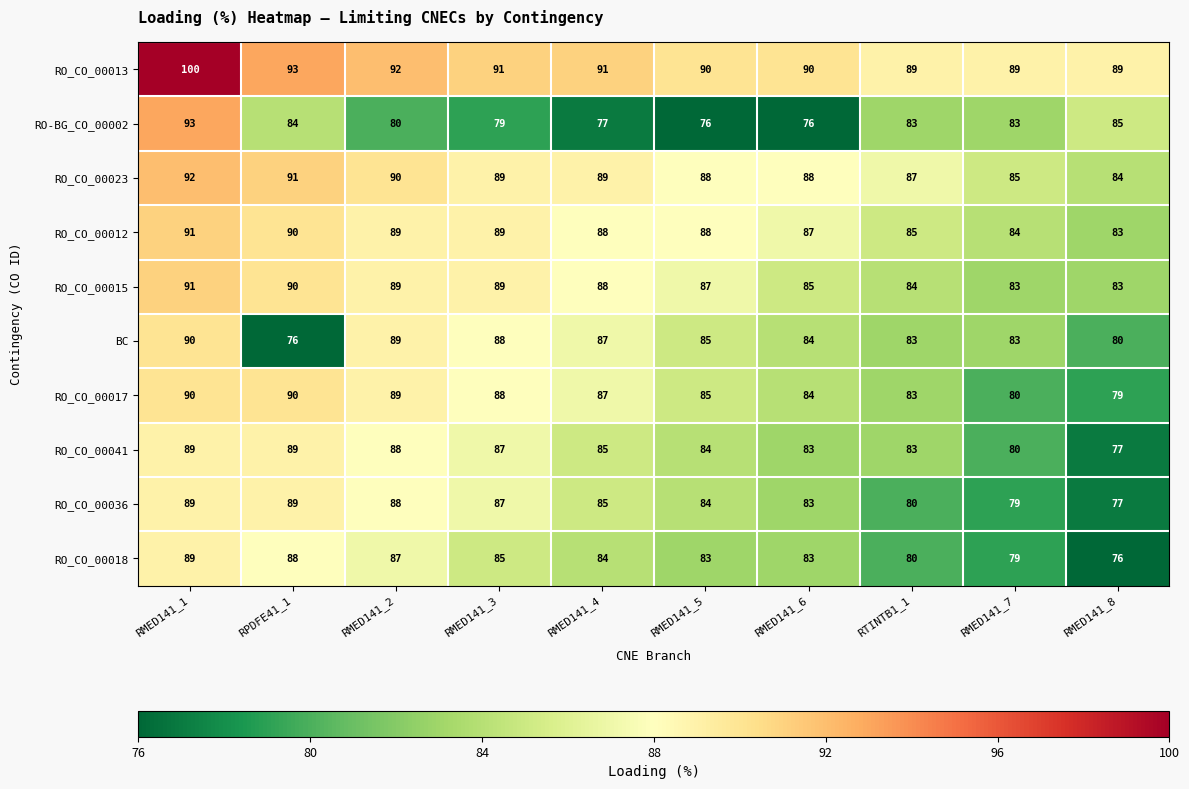

The RO_CO_00013 series shows 90 at RMED141_6. True or false?

True